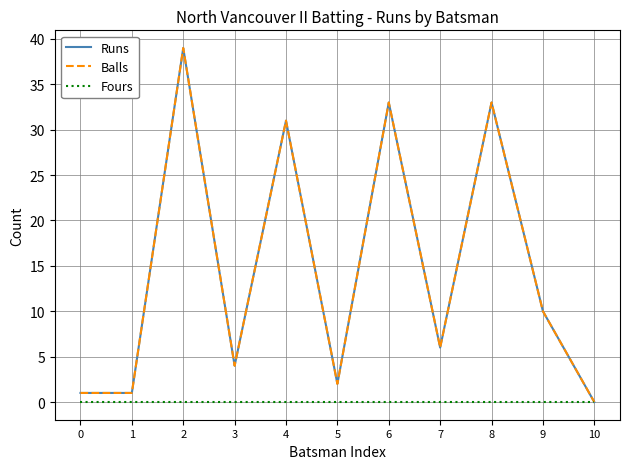

At how many categories does at least one series exceed 10?

4